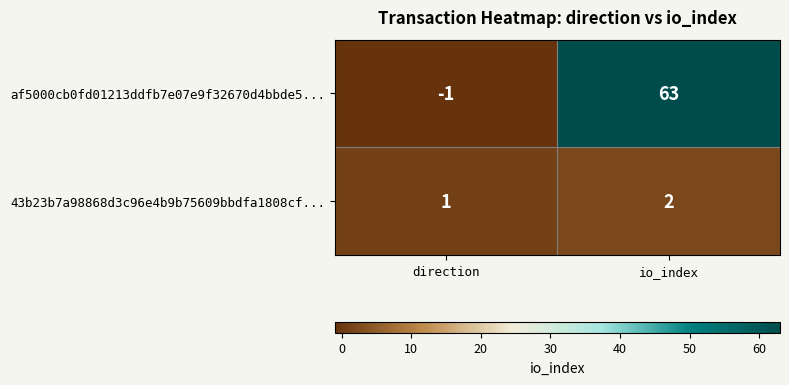

What is the maximum value shown in the chart?

63